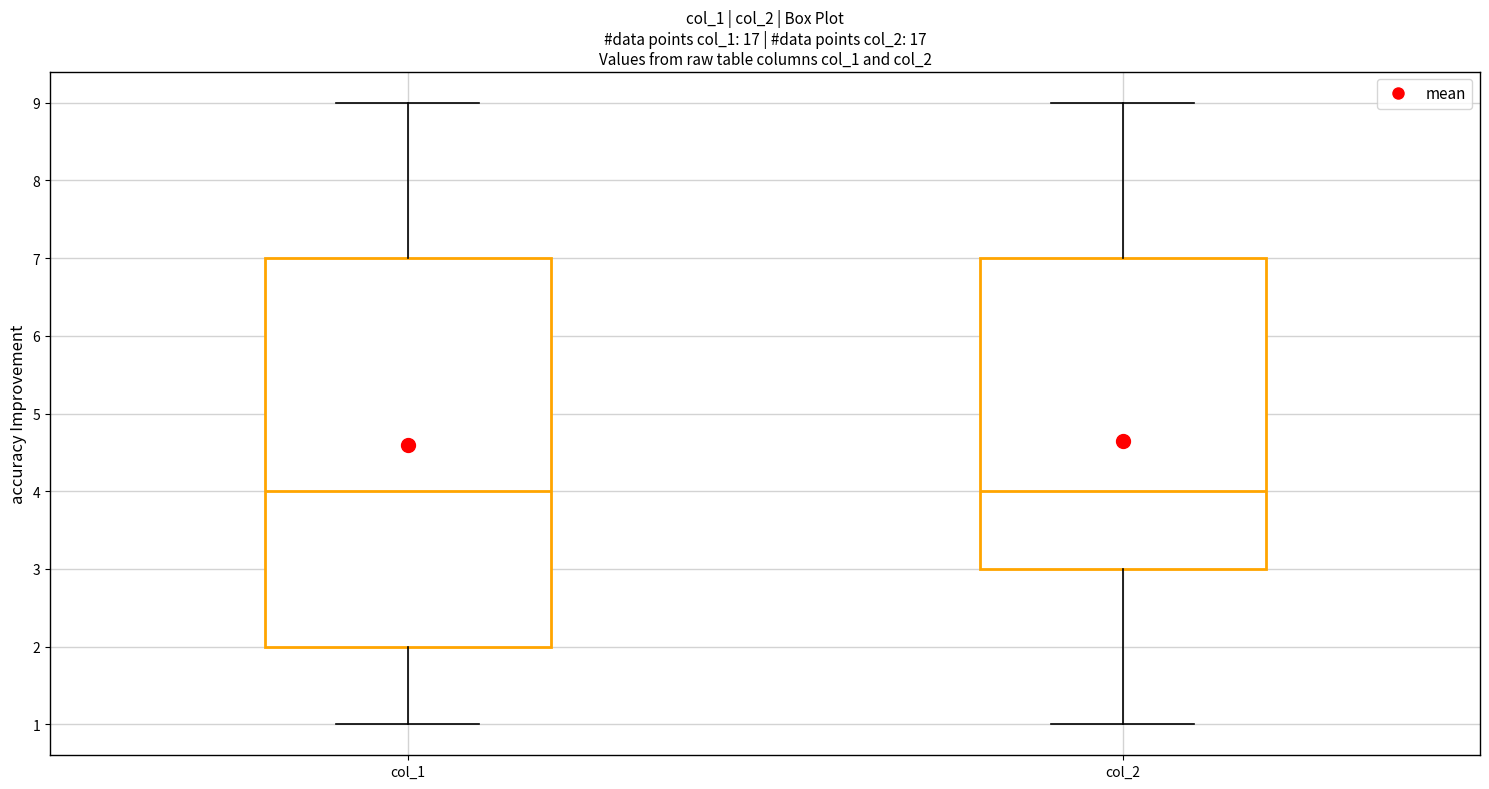

Reading left to right, read every box against the y-axis: the position of its median line, the range the box covers, and the ends of its whiskers. The values are not printed on the chart, so give them approximately, as read against the axis.

col_1: median 4, box 2 to 7, whiskers 1 to 9
col_2: median 4, box 3 to 7, whiskers 1 to 9